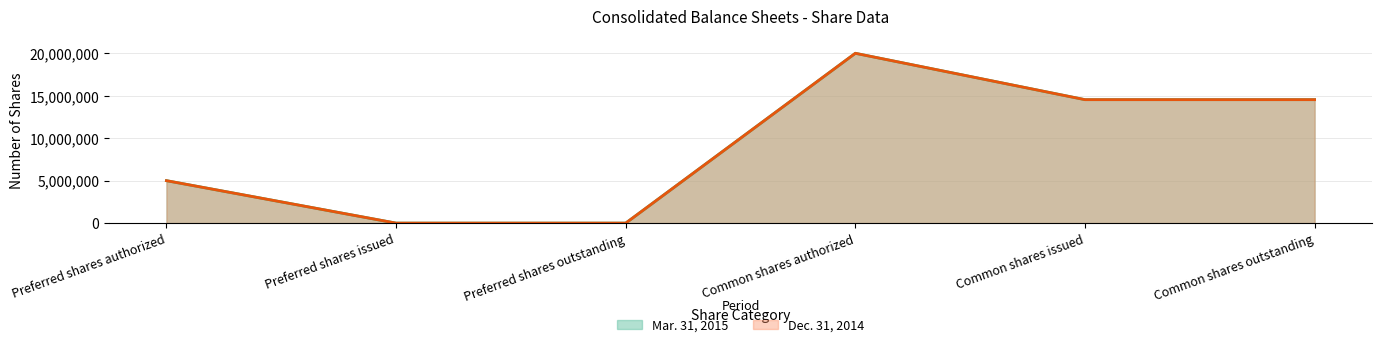

Which has a higher value, Preferred shares authorized or Common shares authorized?

Common shares authorized